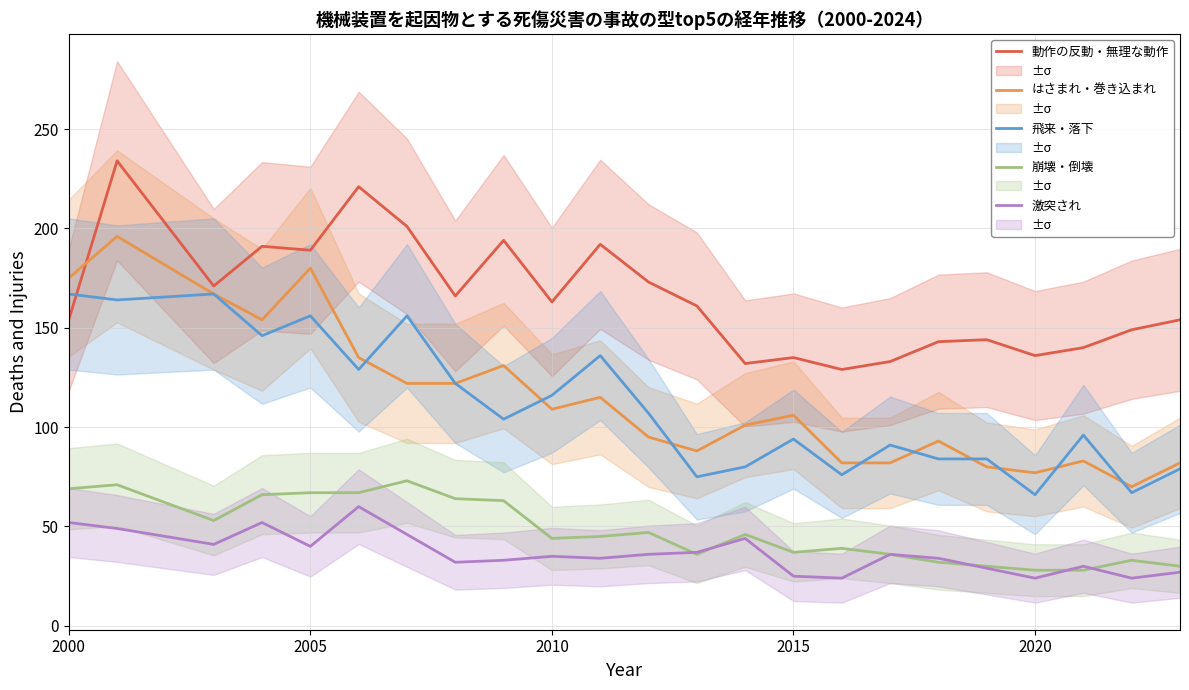

True or false: 崩壊・倒壊 and はさまれ・巻き込まれ cross at least once.

False